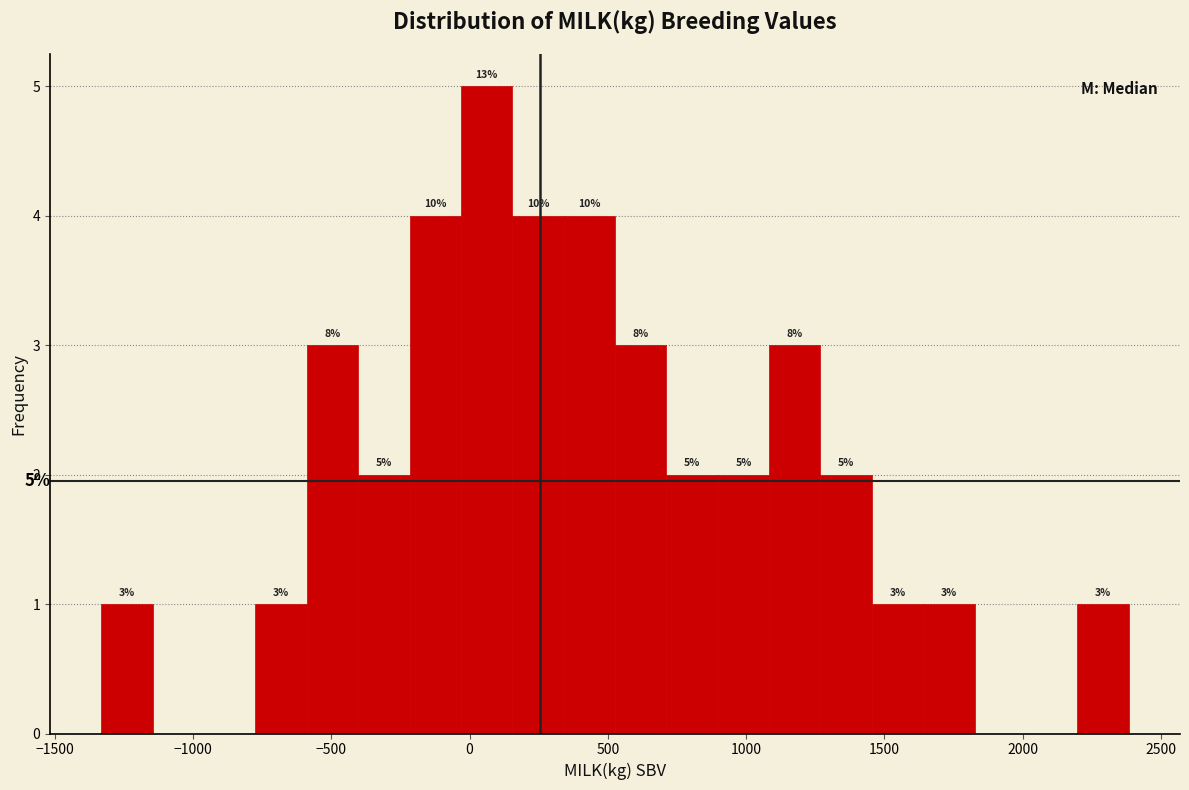

Around what value on the x-axis is the tallest bar? Give the approximate position of its centre, as read against the axis.

50